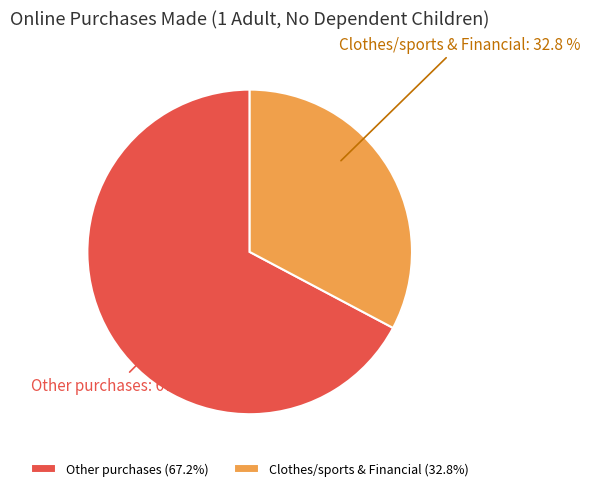

Approximately how many times larger is the value at Clothes/sports & Financial compared to Other purchases?

0.5